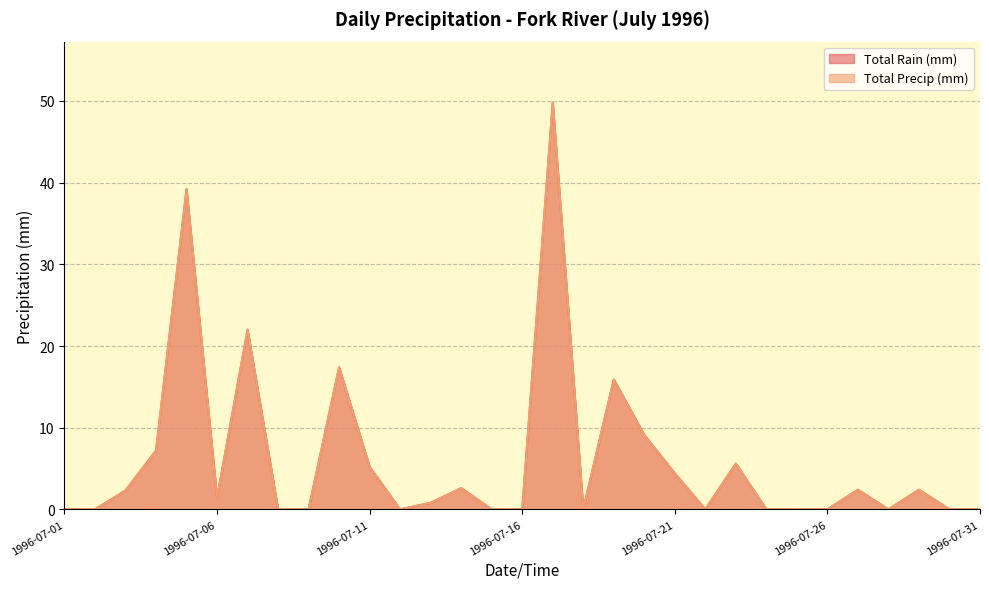

What is the difference between the Total Precip (mm) values at 1996-07-23 and 1996-07-17?

44.2